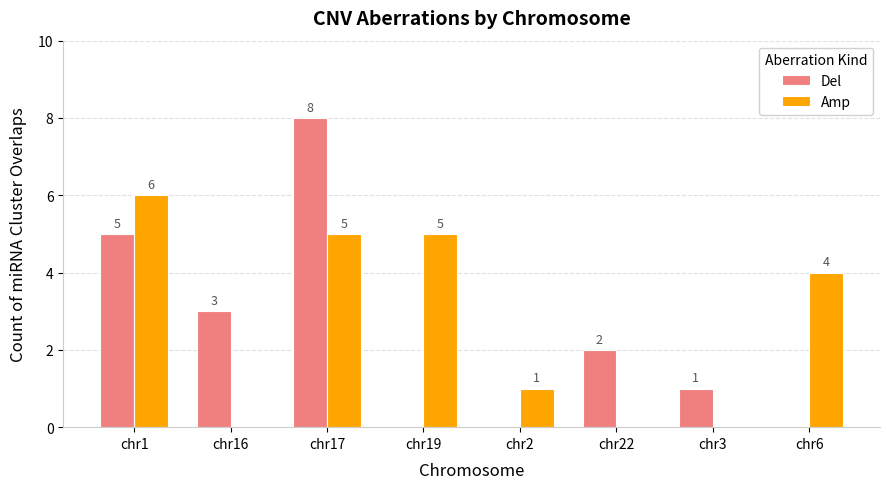

How many categories are shown in the chart?

8